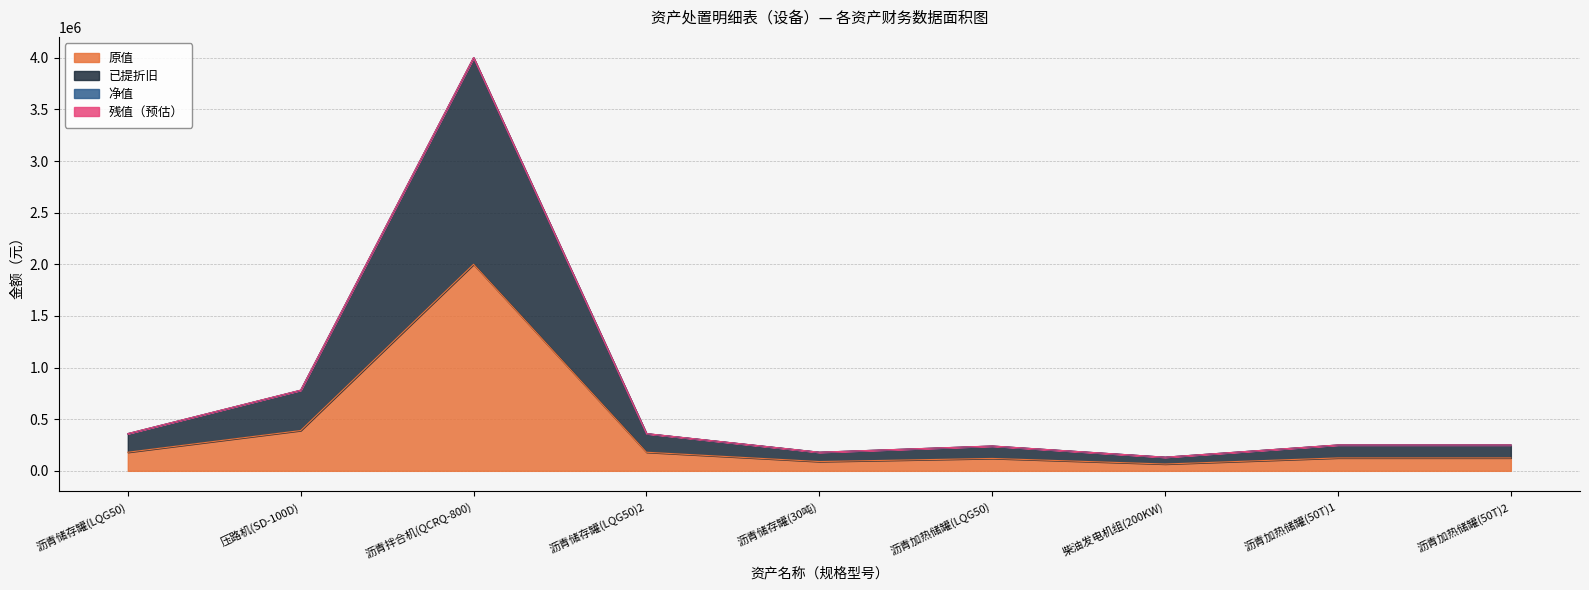

Which category has the lowest value in the 已提折旧 series?

柴油发电机组(200KW)